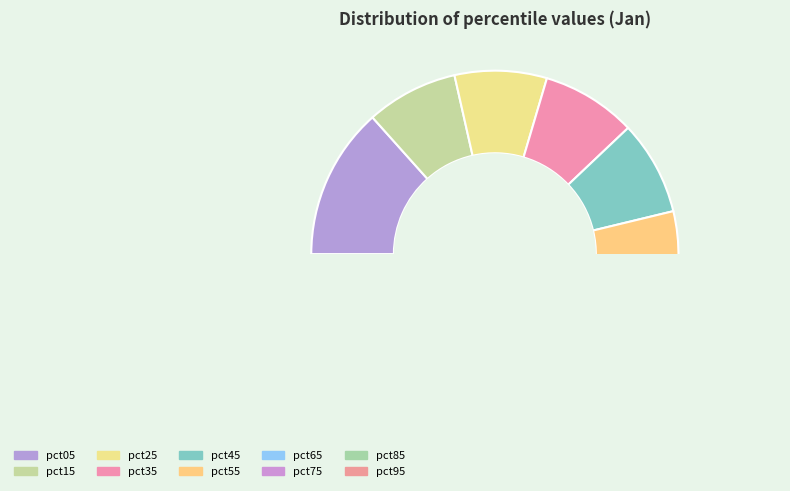

Combined, what portion of the pie is pct45 and pct65?

17.1%